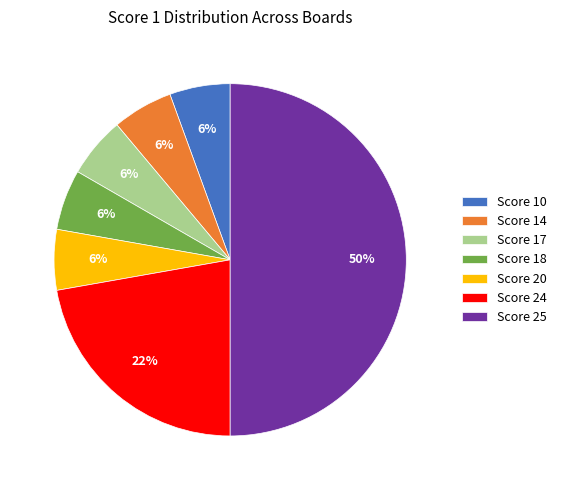

What is the largest slice in the pie chart?

Score 25